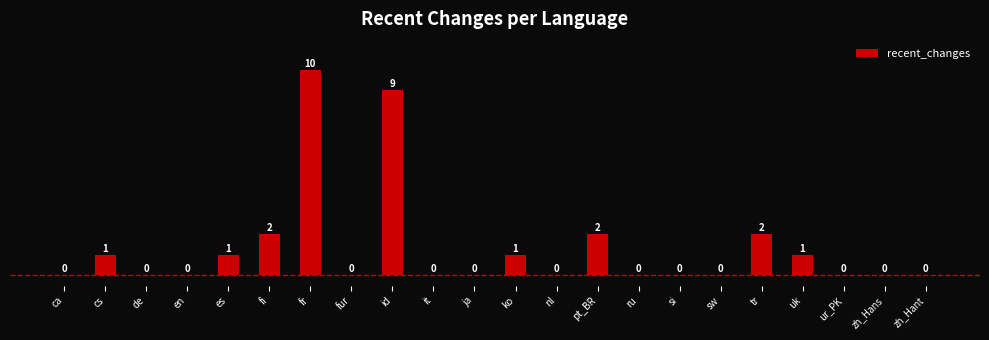

Reading right to left, list all the values displayed in this chart.

zh_Hant=0	zh_Hans=0	ur_PK=0	uk=1	tr=2	sw=0	si=0	ru=0	pt_BR=2	nl=0	ko=1	ja=0	it=0	id=9	fur=0	fr=10	fi=2	es=1	en=0	de=0	cs=1	ca=0